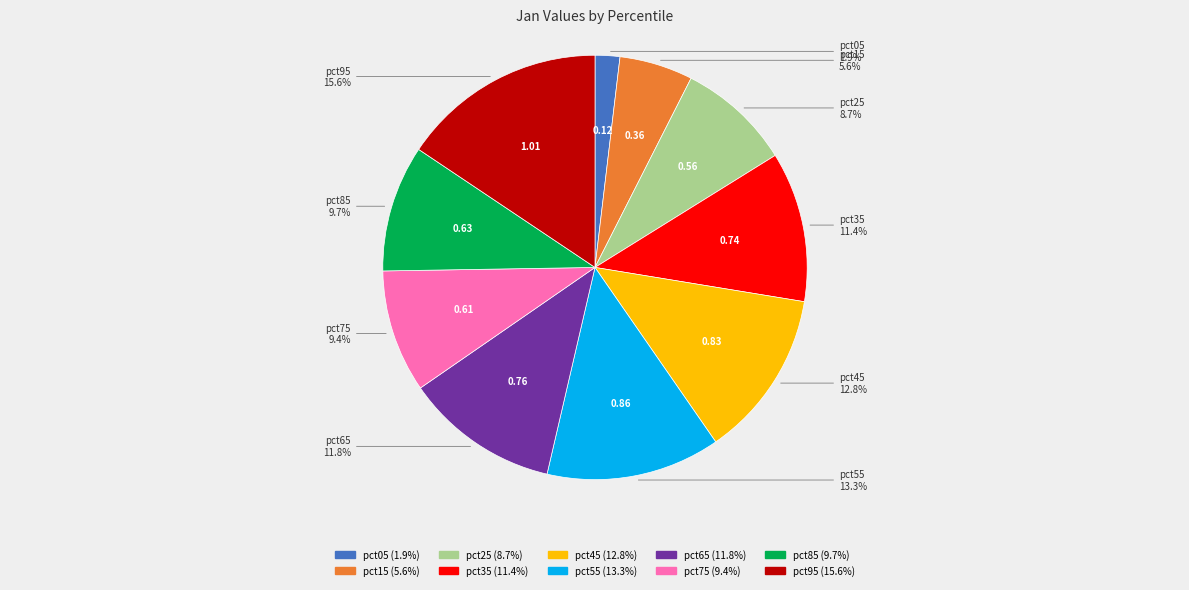

Count the number of slices in the pie.

10